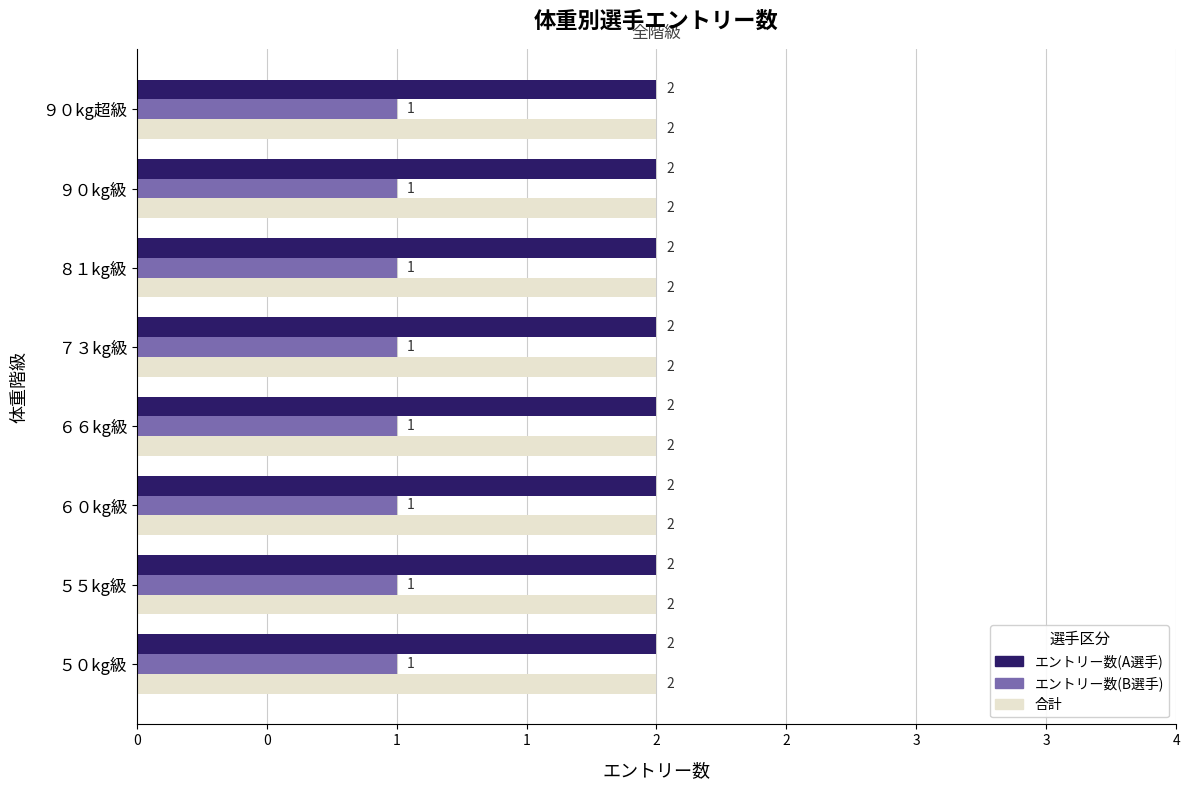

What position from the left is ５５kg級?

2